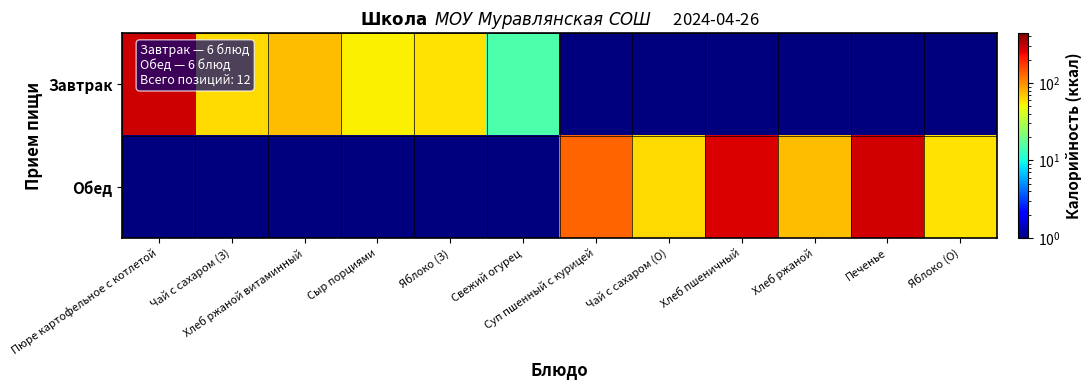

Reading left to right, transcribe all the data shown in this chart.

Завтрак: Пюре картофельное с котлетой=291.8	Чай с сахаром (З)=61.5	Хлеб ржаной витаминный=74.4	Сыр порциями=54.0	Яблоко (З)=59.0	Свежий огурец=15.0	Суп пшенный с курицей=0.1	Чай с сахаром (О)=0.1	Хлеб пшеничный=0.1	Хлеб ржаной=0.1	Печенье=0.1	Яблоко (О)=0.1
Обед: Пюре картофельное с котлетой=0.1	Чай с сахаром (З)=0.1	Хлеб ржаной витаминный=0.1	Сыр порциями=0.1	Яблоко (З)=0.1	Свежий огурец=0.1	Суп пшенный с курицей=131.4	Чай с сахаром (О)=61.5	Хлеб пшеничный=267.6	Хлеб ржаной=74.4	Печенье=279.0	Яблоко (О)=59.0